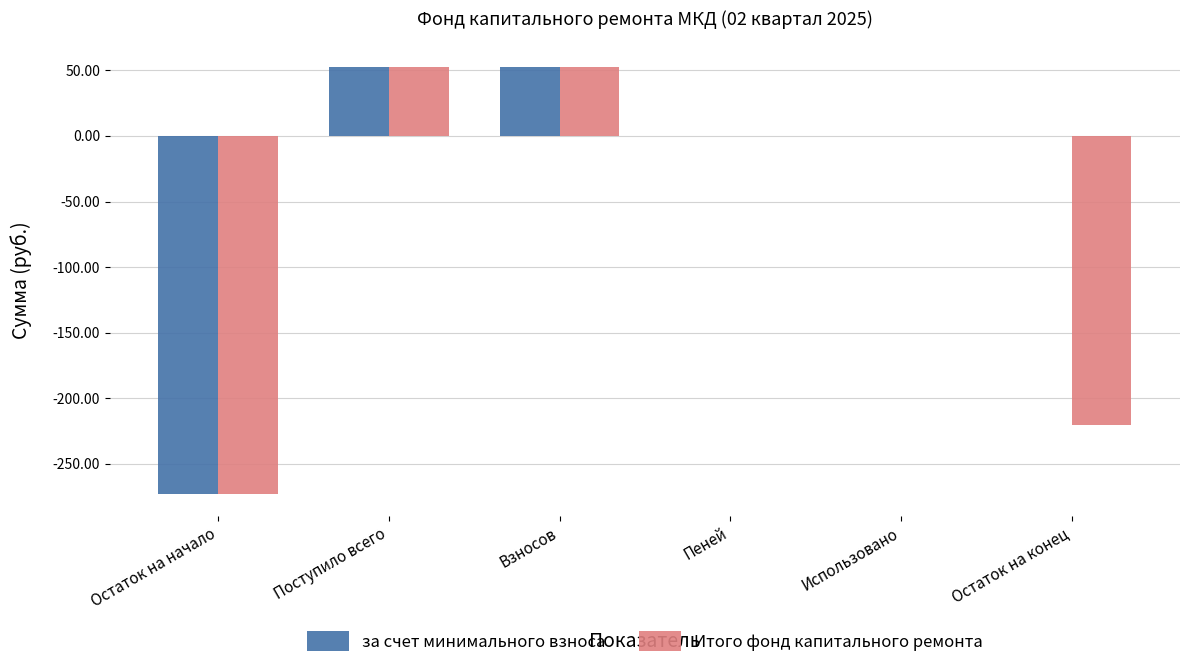

What value does the за счет минимального взноса series have at Остаток на начало?

-273.4